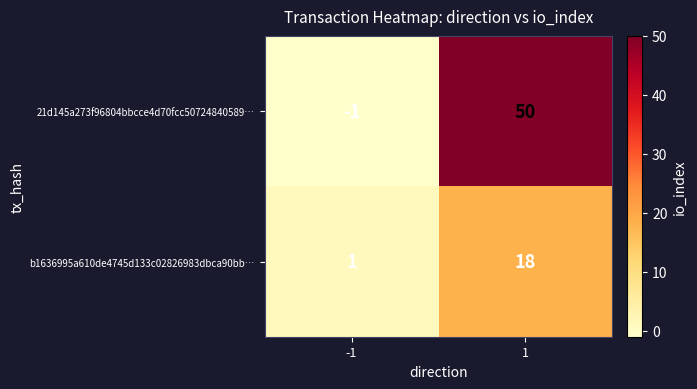

Reading right to left, extract all data points from this chart.

21d145a273f96804bbcce4d70fcc50724840589…: 50	-1
b1636995a610de4745d133c02826983dbca90bb…: 18	1